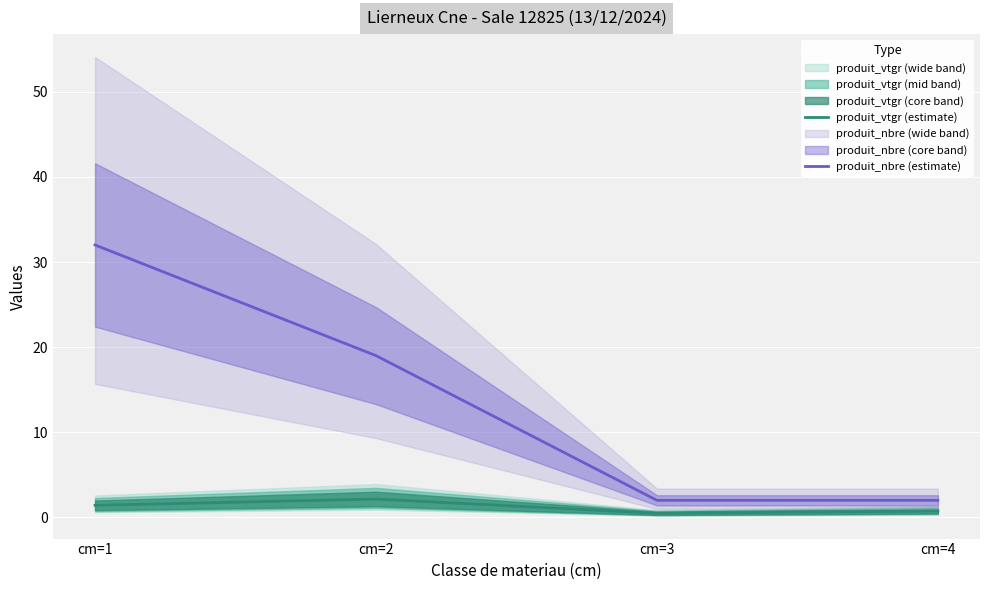

What is the maximum value shown in the chart?

32.0